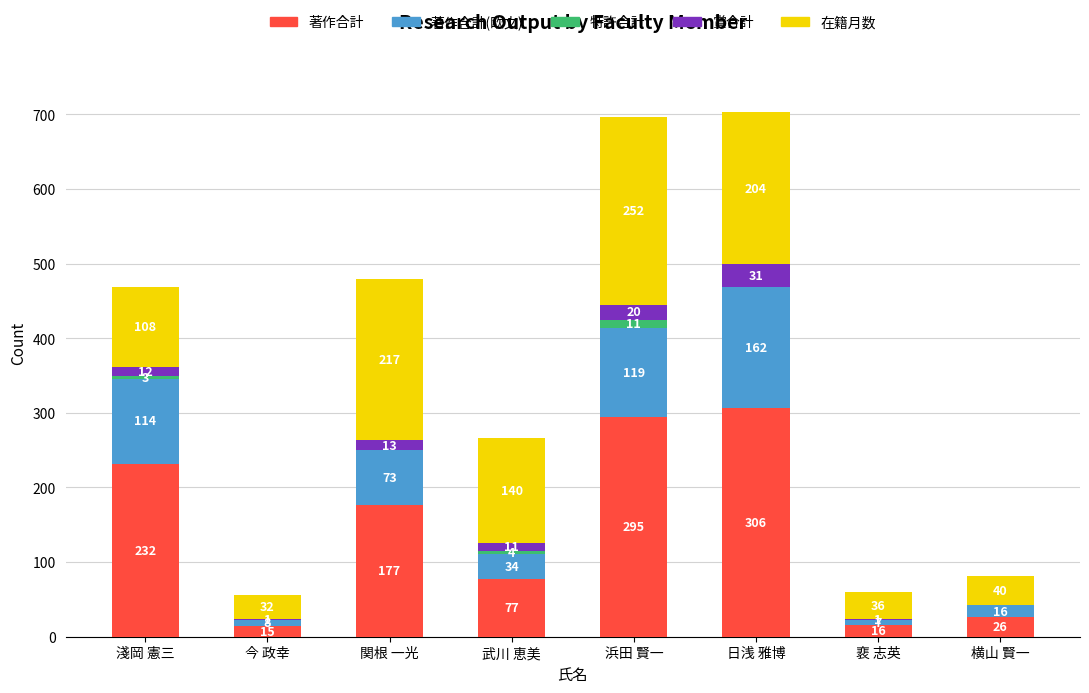

Reading left to right, list the values for the 著作合計 series.

淺岡 憲三=232	今 政幸=15	関根 一光=177	武川 恵美=77	浜田 賢一=295	日浅 雅博=306	裵 志英=16	横山 賢一=26